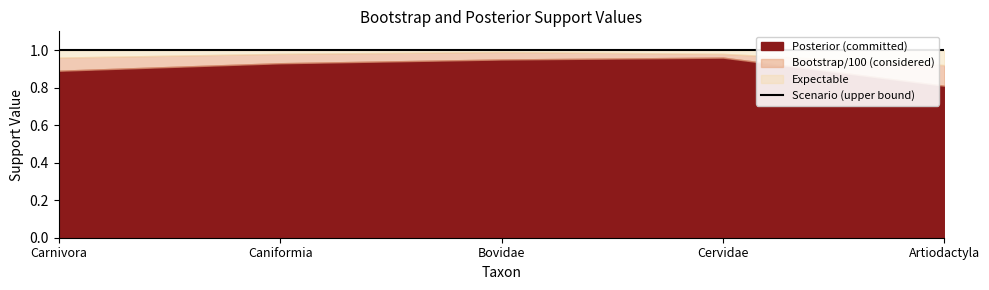

Is it true that bootstrap equals 153.7 at Bovidae?

False